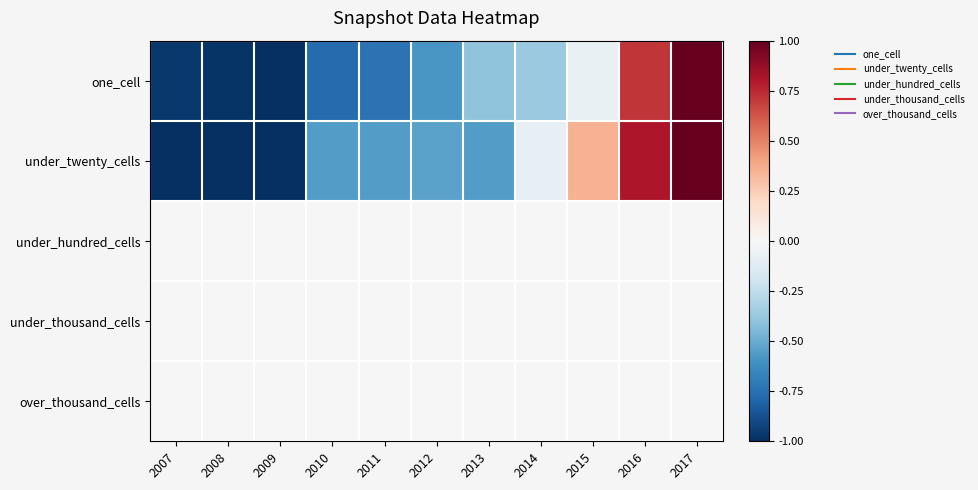

What is the spread (max minus min) of values at 2016?

0.8